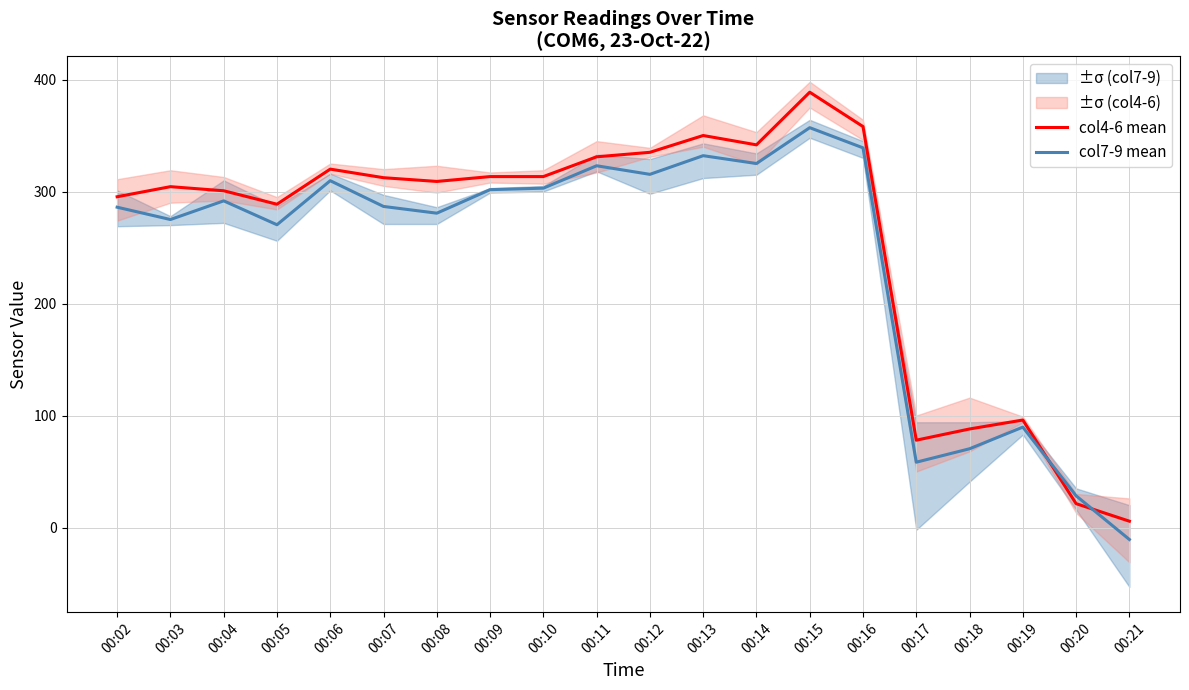

The col7-9 mean series shows 339.0 at 00:16. True or false?

True